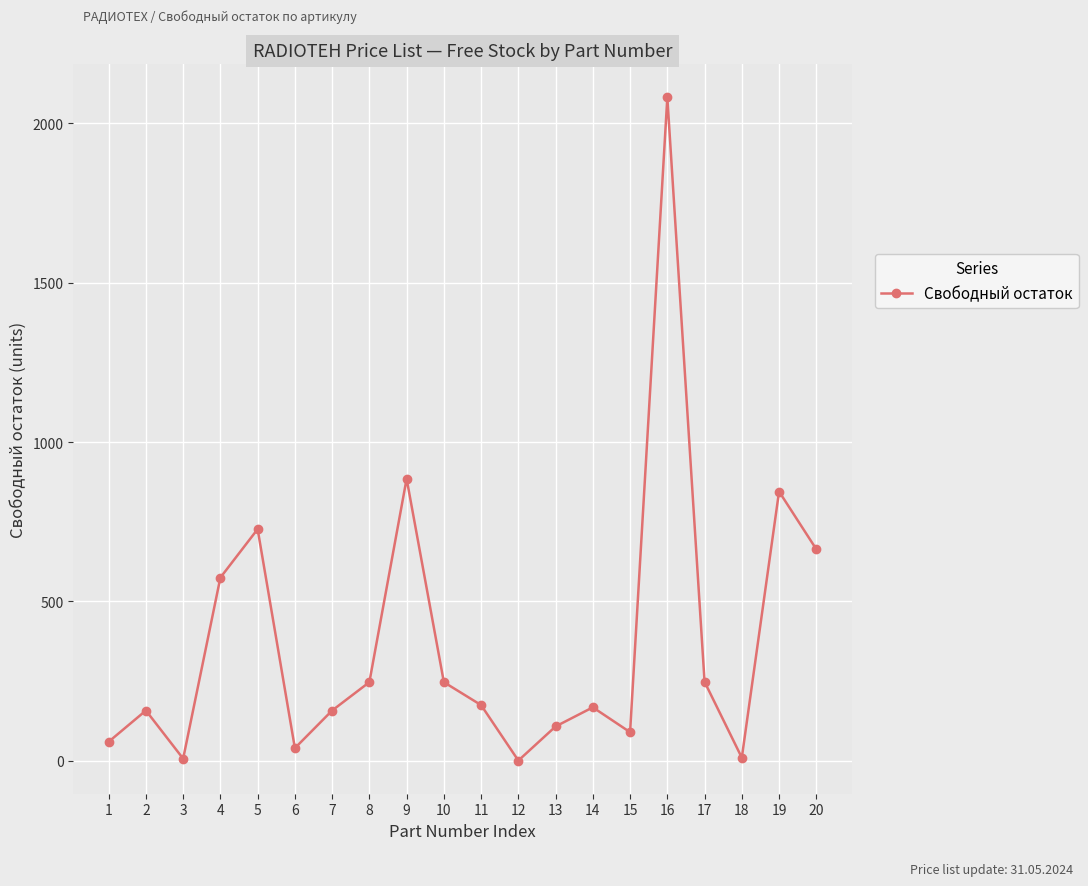

How many lines are shown in the chart?

1